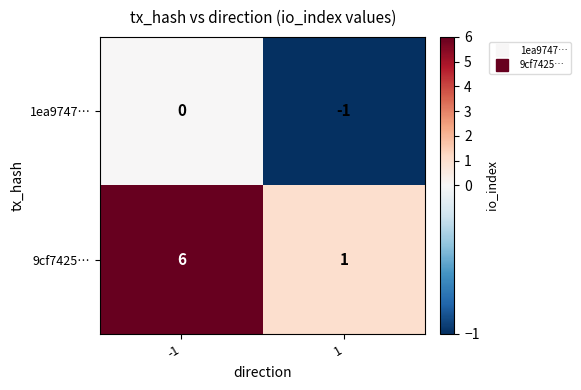

Count the number of categories in the chart.

2